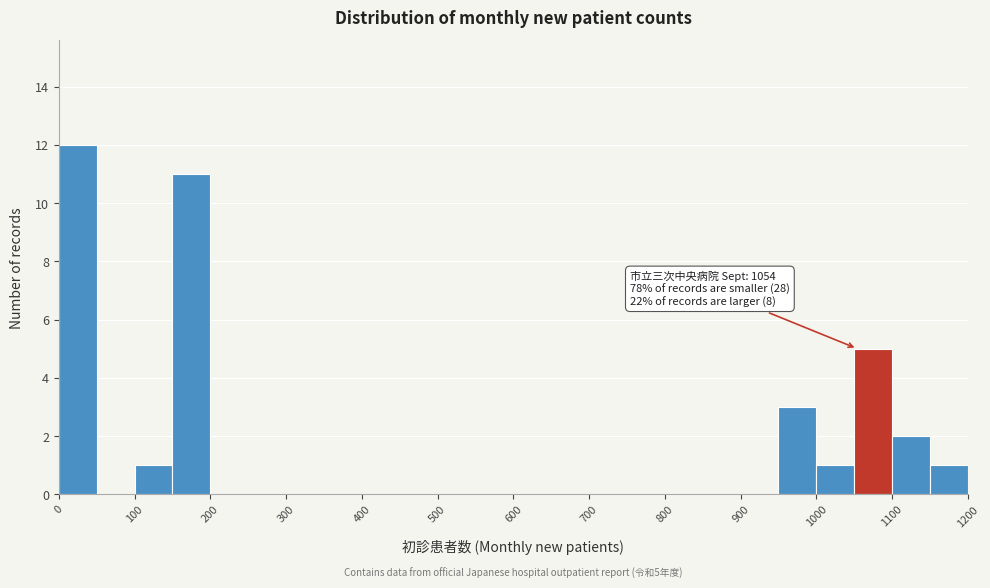

Which range on the x-axis has the tallest bar?

0 to 50